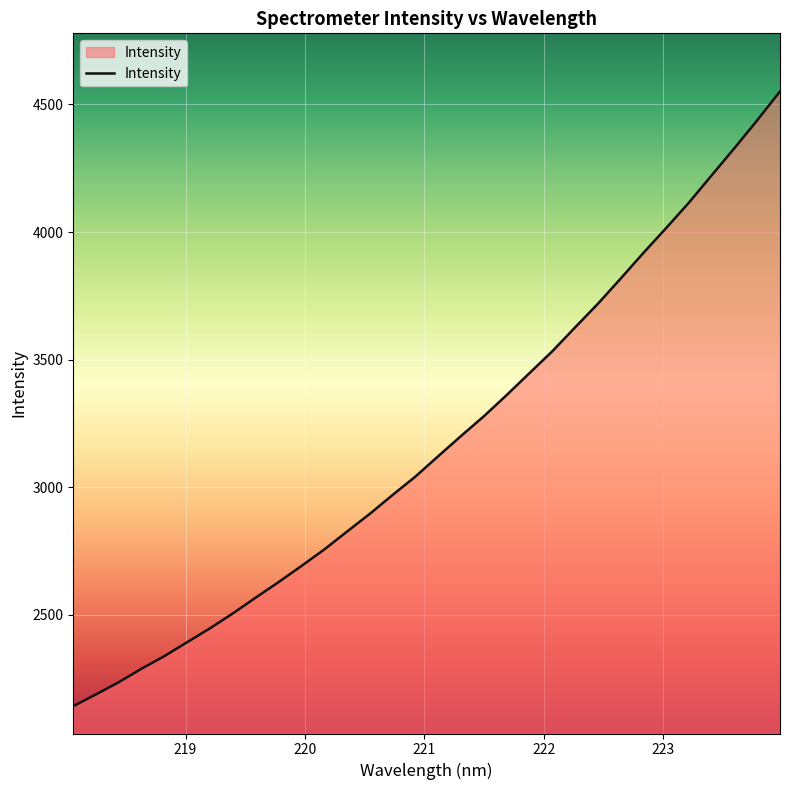

What is the smallest value displayed?

2142.5